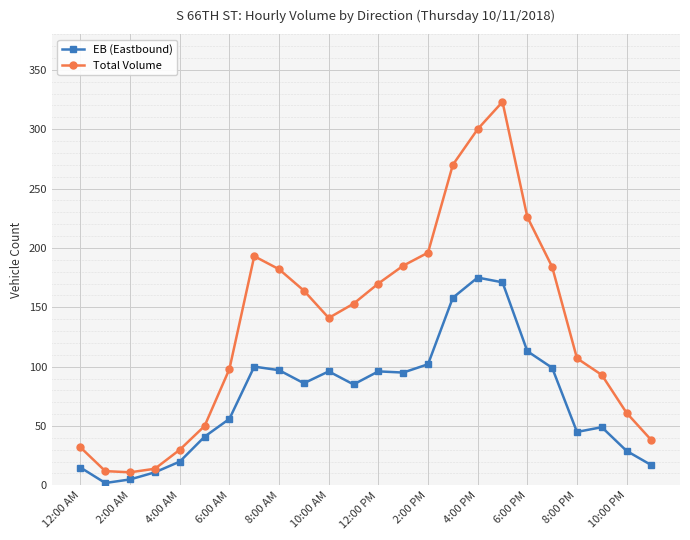

What is the difference between the second highest and minimum values in the EB (Eastbound) series?

169